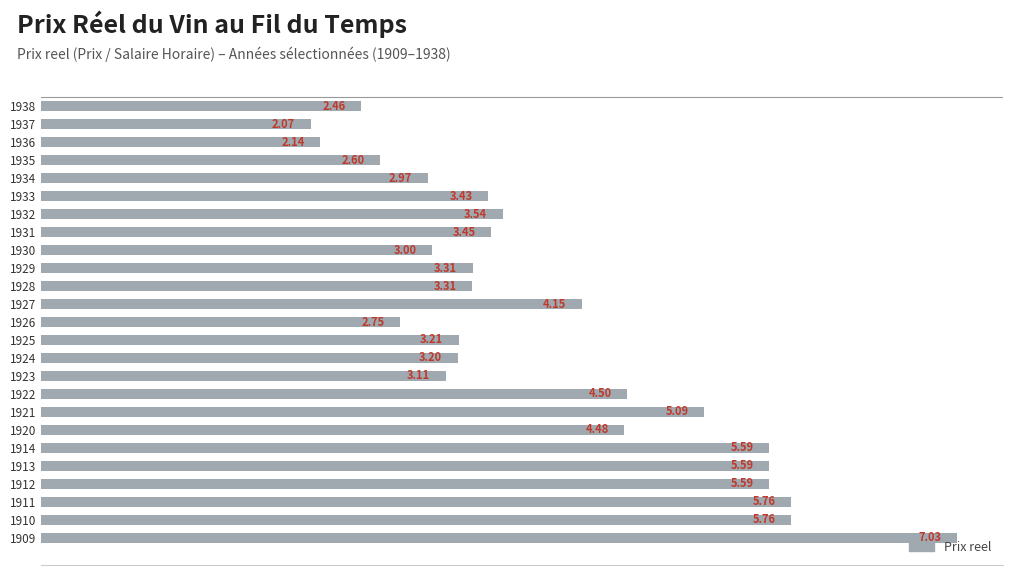

What is the sum of the values at 1935 and 1932?

6.1